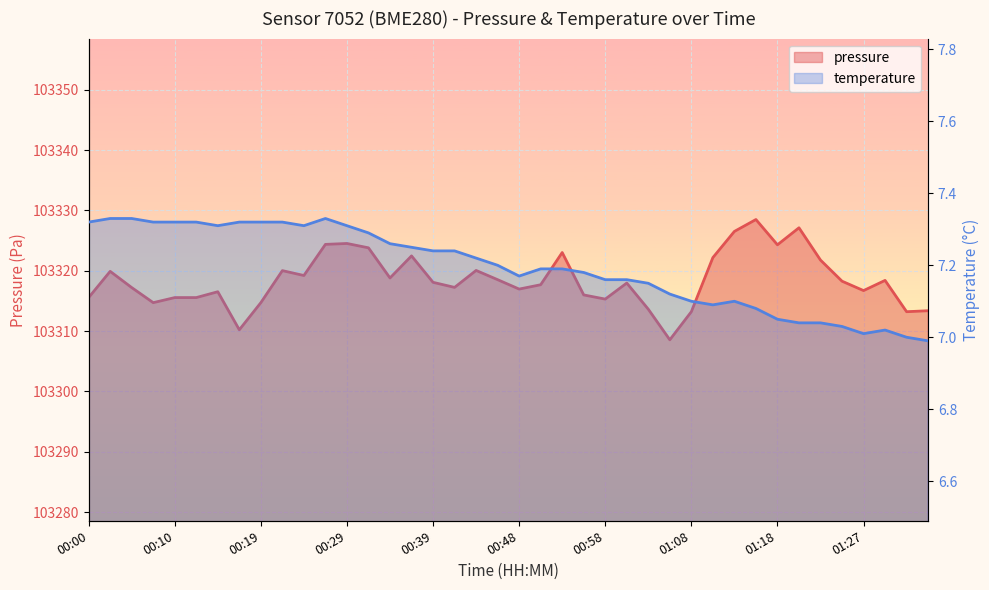

What is the average value of the pressure series?

103318.5